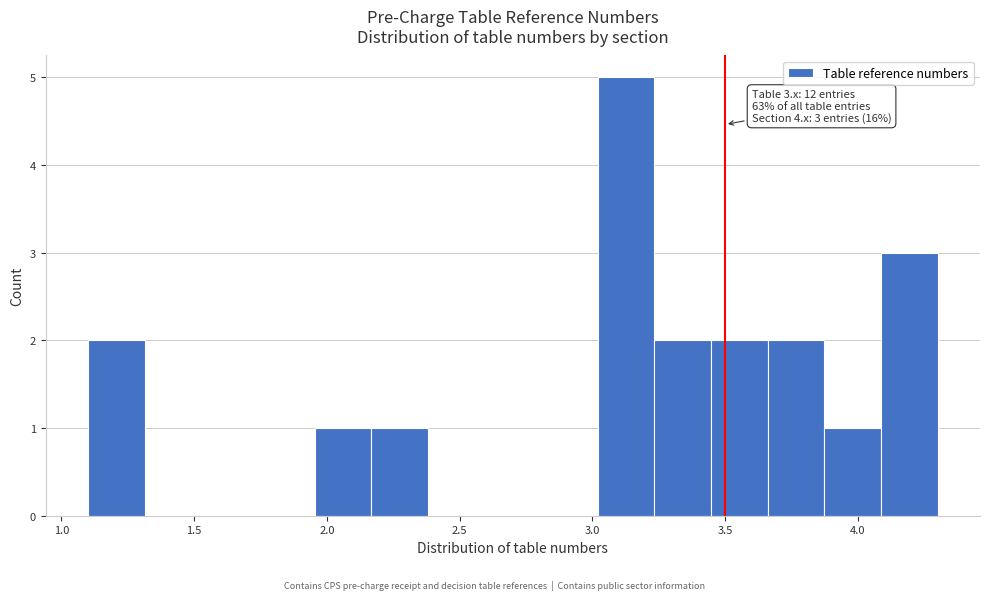

Over which range of the x-axis is the bar tallest?

3.00 to 3.25